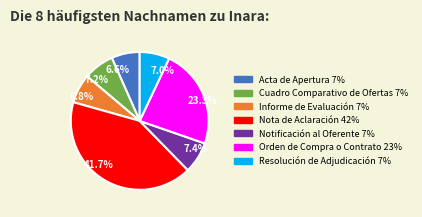

To the nearest percent, what is the combined percentage of Informe de Evaluación and Nota de Aclaración?

48%